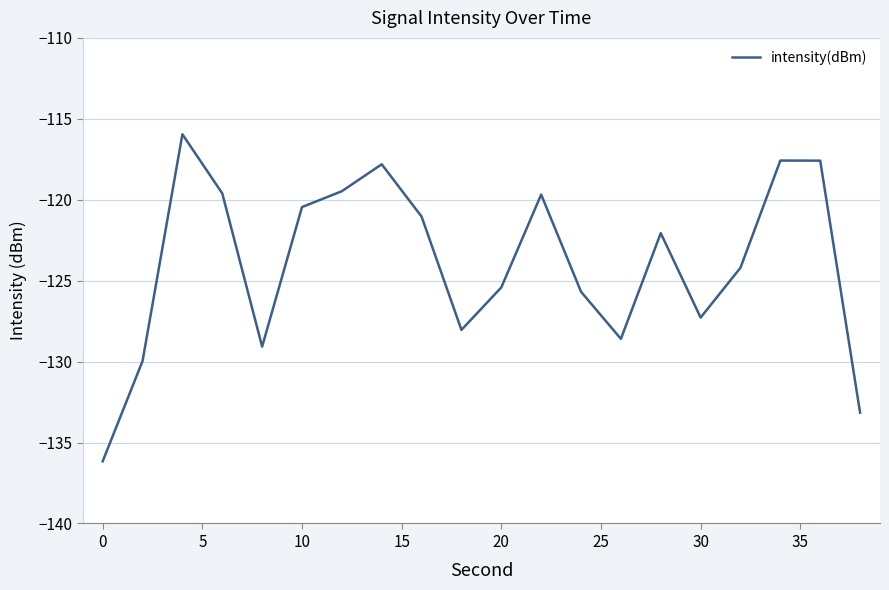

Does the chart have visible grid lines?

Yes